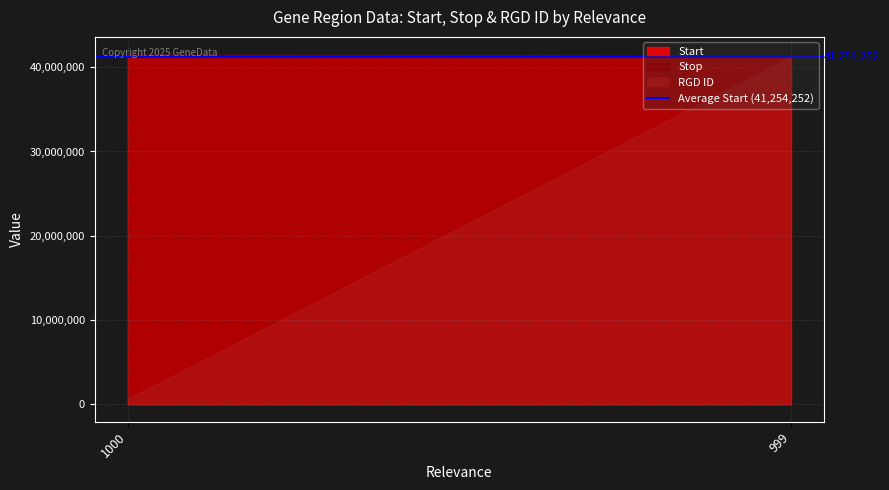

Which series has the largest total across all categories?

Stop